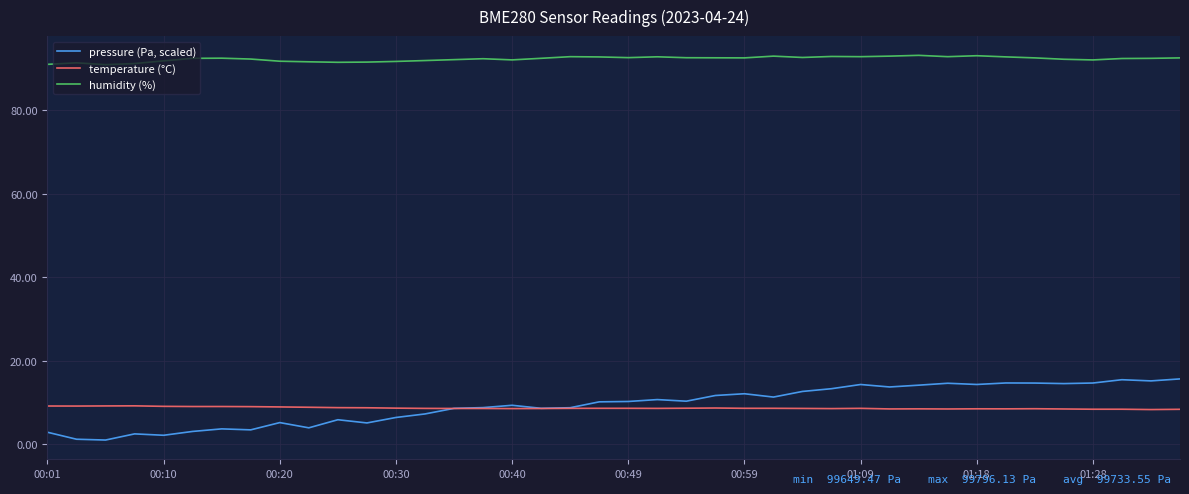

Which series has the widest spread of values?

pressure (Pa, scaled)